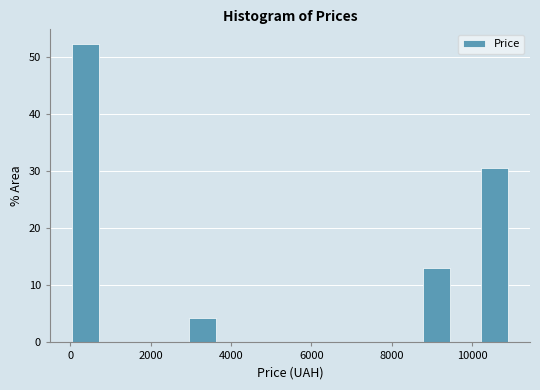

Around what value on the x-axis is the tallest bar? Give the approximate position of its centre, as read against the axis.

400